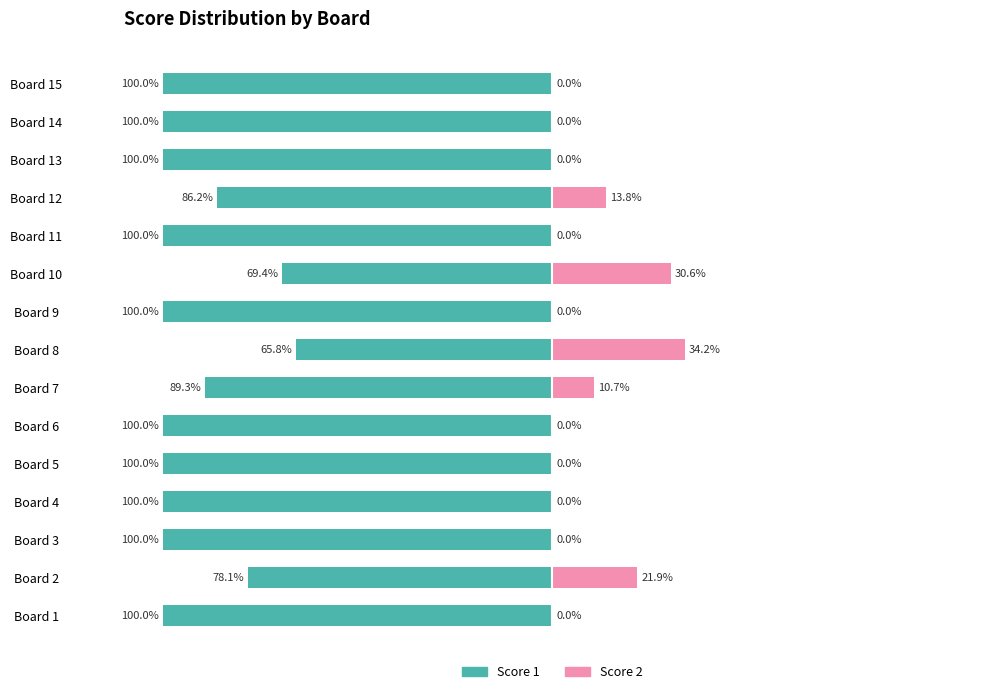

What are all the series names shown in the legend?

Score 1, Score 2